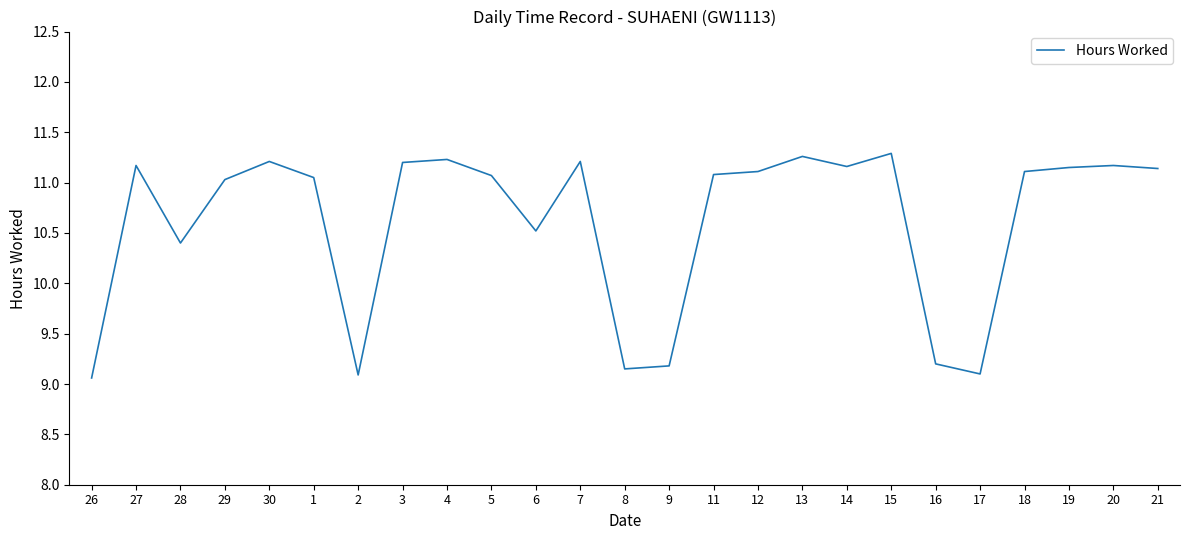

What is the smallest value displayed?

9.1